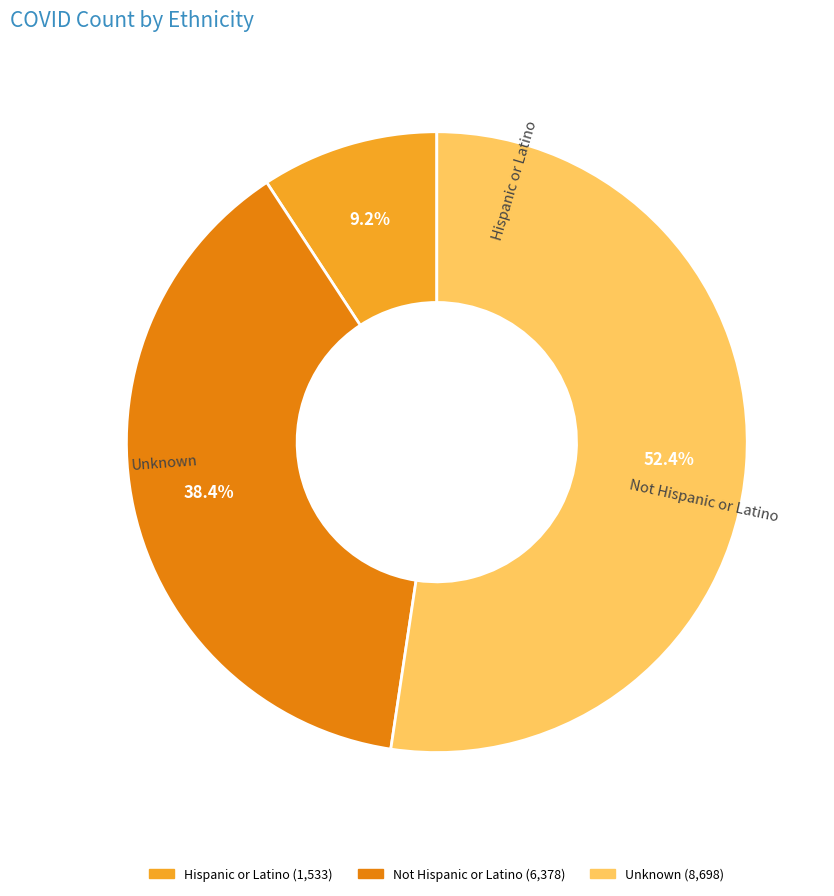

Approximately how many times larger is the value at Not Hispanic or Latino compared to Hispanic or Latino?

4.2